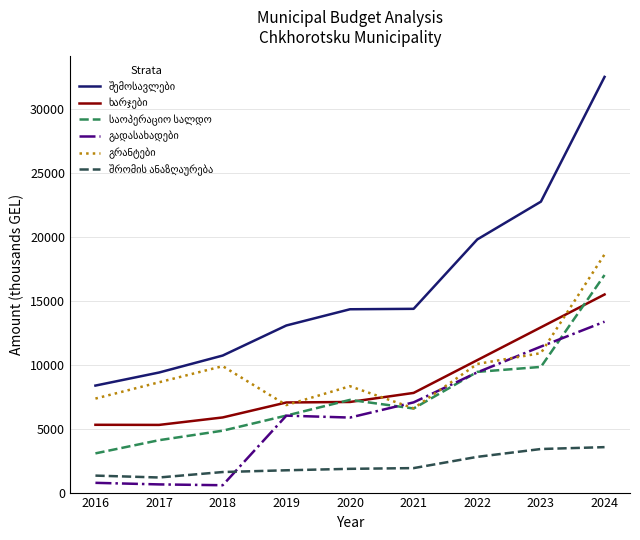

What is the difference between the highest and lowest values at 2024?

28955.5